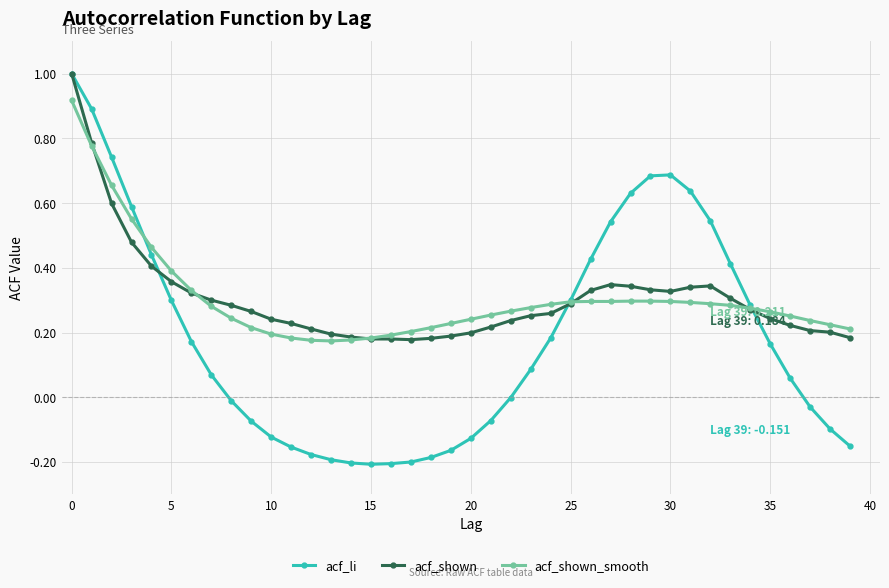

How many data points does each series have?

40